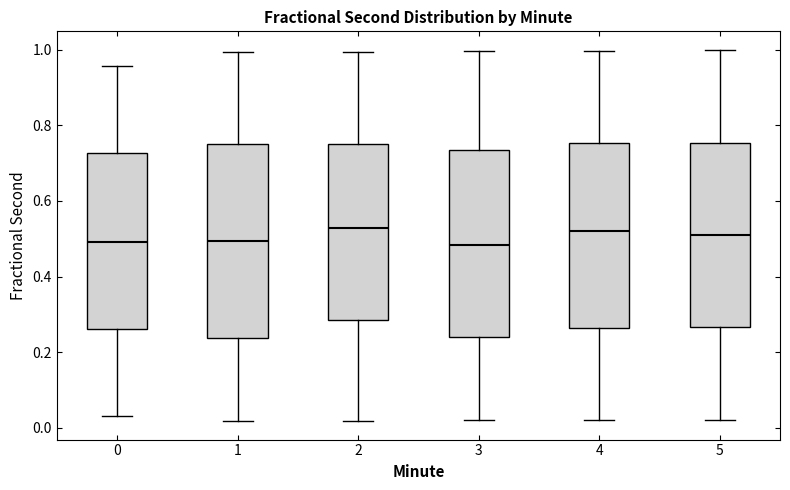

Reading left to right, transcribe this box plot: for each box, give where its median line is, the range the box spans, and where its two whiskers end, as read against the y-axis. The values are not printed on the chart, so give them approximately, as read against the axis.

0: median 0.50, box 0.26 to 0.72, whiskers 0.04 to 0.96
1: median 0.50, box 0.24 to 0.74, whiskers 0.02 to 1.00
2: median 0.52, box 0.28 to 0.76, whiskers 0.02 to 1.00
3: median 0.48, box 0.24 to 0.74, whiskers 0.02 to 1.00
4: median 0.52, box 0.26 to 0.76, whiskers 0.02 to 1.00
5: median 0.50, box 0.26 to 0.76, whiskers 0.02 to 1.00